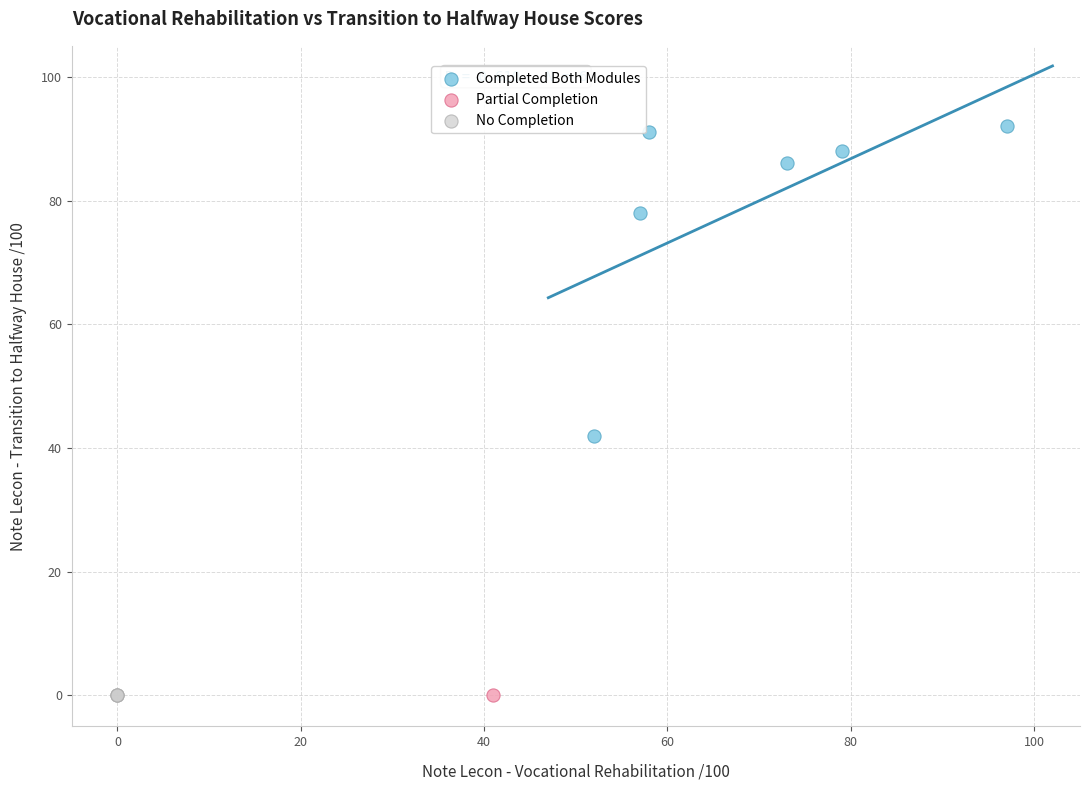

What are all the series names shown in the legend?

Completed Both Modules, Partial Completion, No Completion